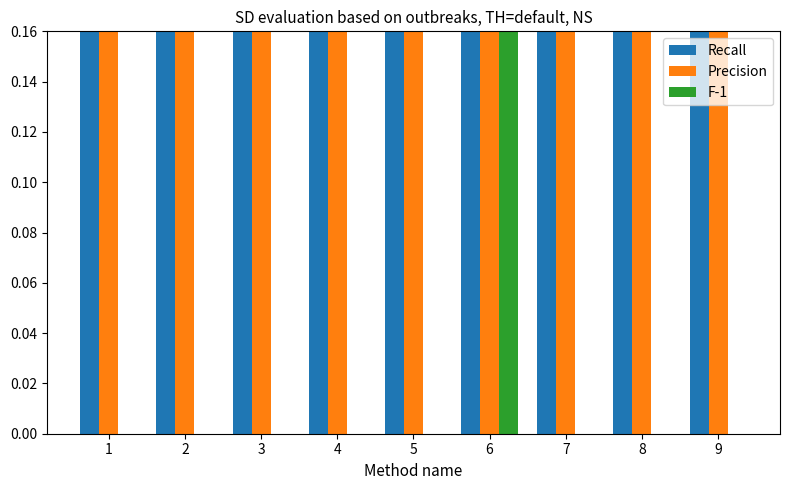

What is the difference between the second highest and second lowest values in the Precision series?

0.3